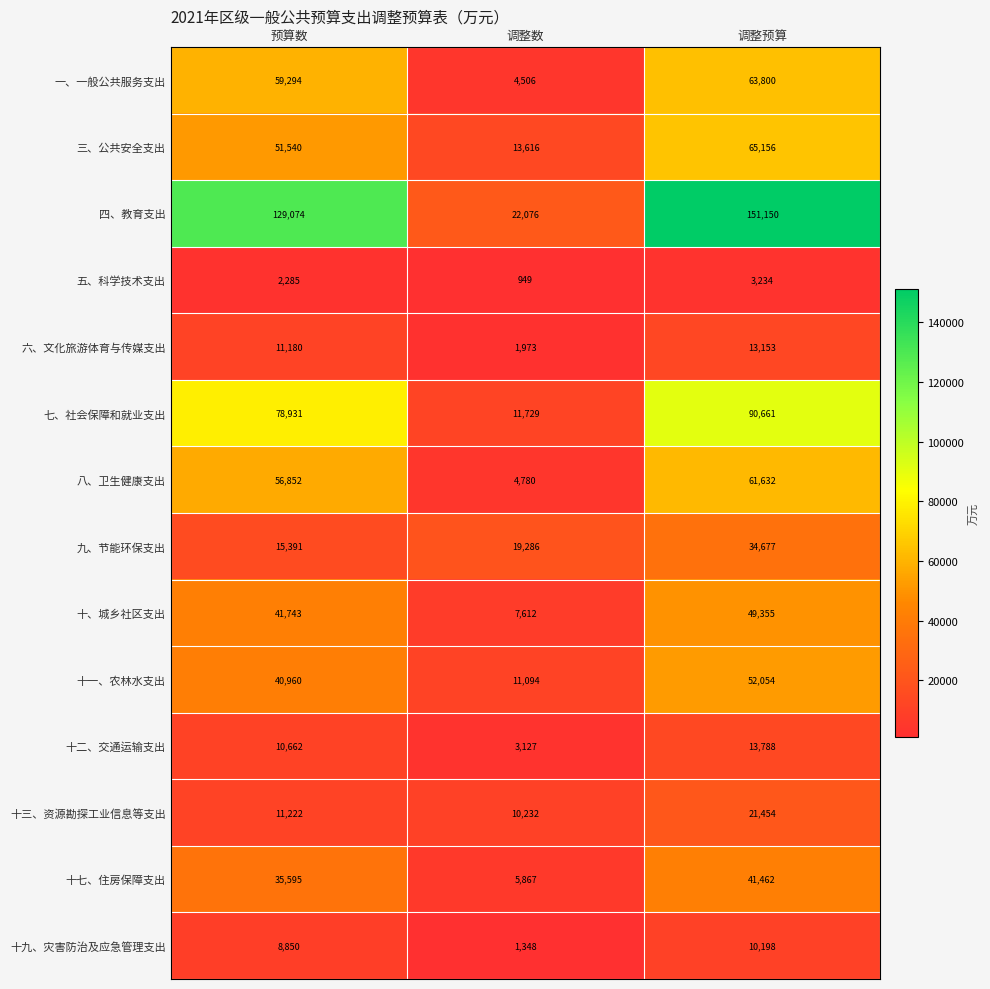

What is the difference between the maximum and minimum values in the 十一、农林水支出 series?

40960